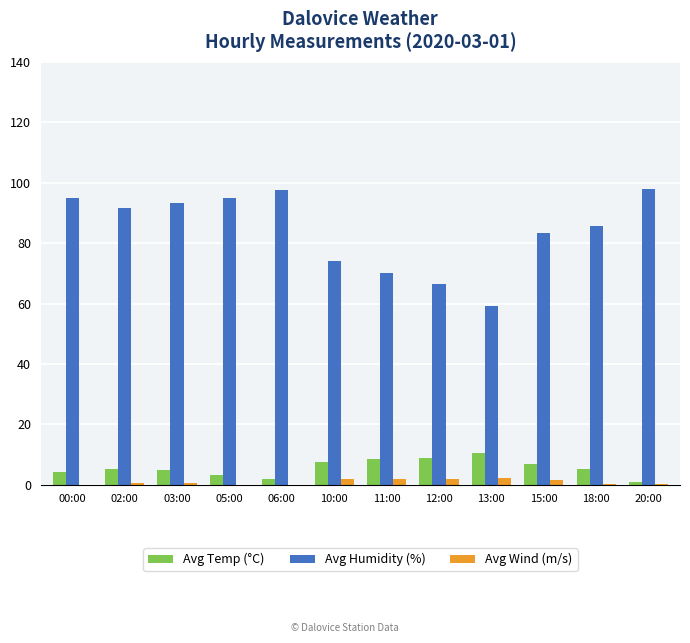

Count the number of categories in the chart.

12